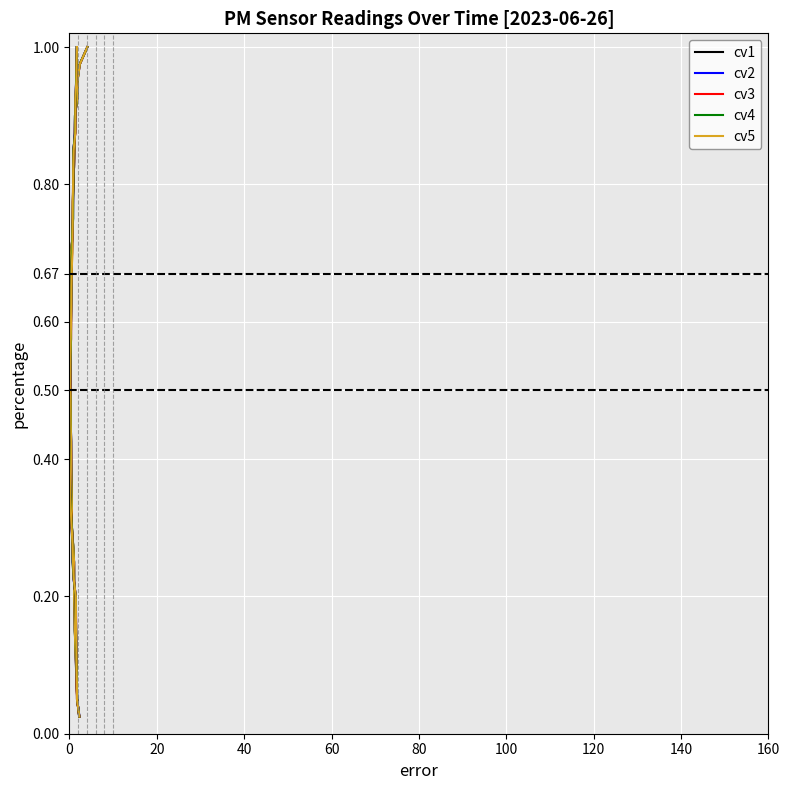

What is the greatest value displayed?

1.0